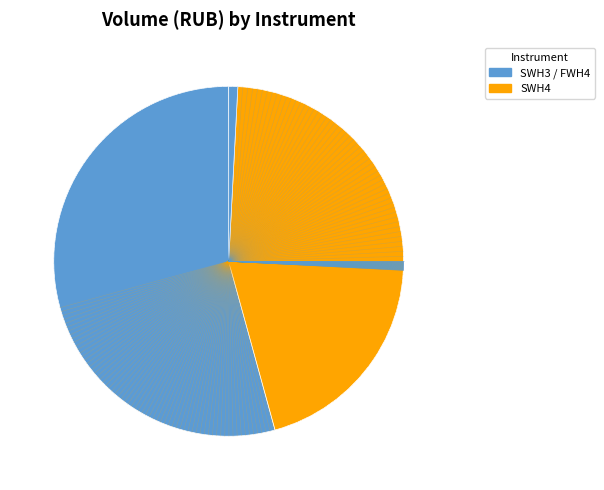

How many slices are in this pie chart?

3